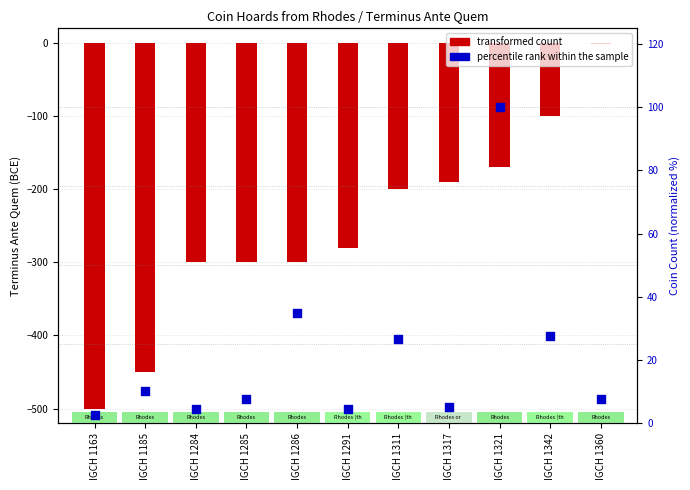

Which has a higher value, IGCH 1317 or IGCH 1291?

IGCH 1317